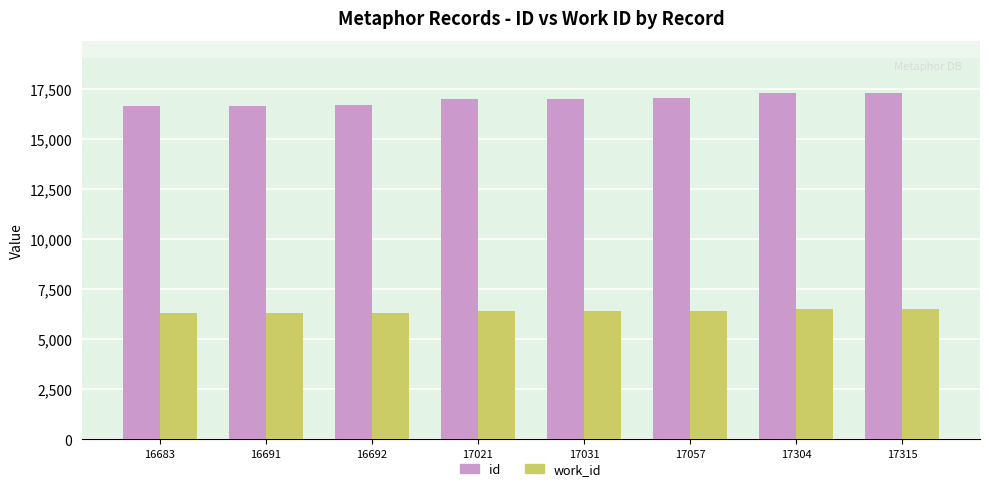

What is the average value of the id series?

16974